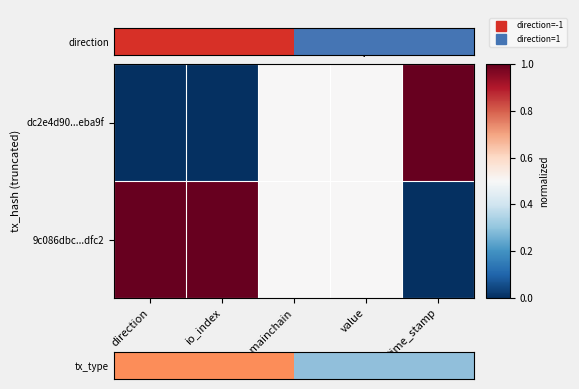

How many data points does each series have?

5